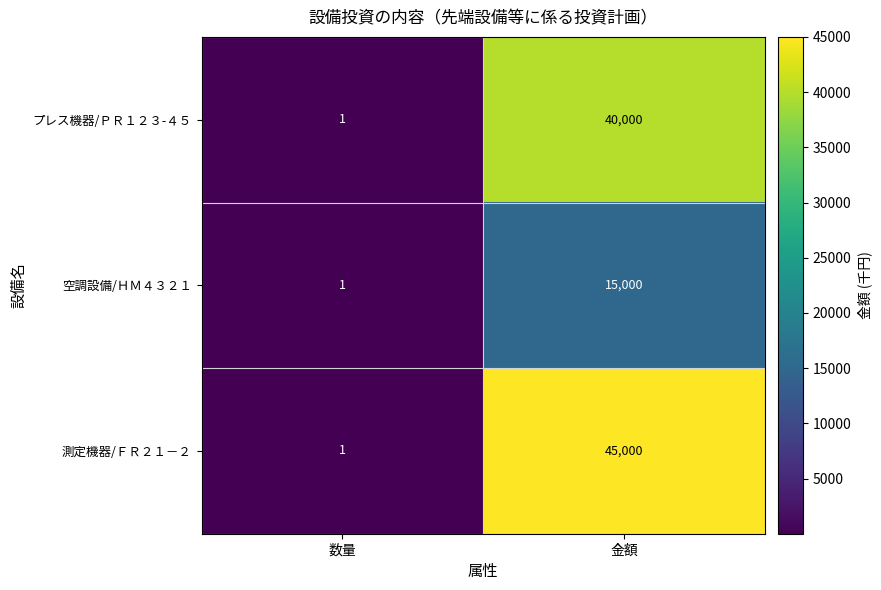

Reading left to right, transcribe all the data shown in this chart.

プレス機器/ＰＲ１２３-４５: 数量=1	金額=40000
空調設備/ＨＭ４３２１: 数量=1	金額=15000
測定機器/ＦＲ２１－２: 数量=1	金額=45000